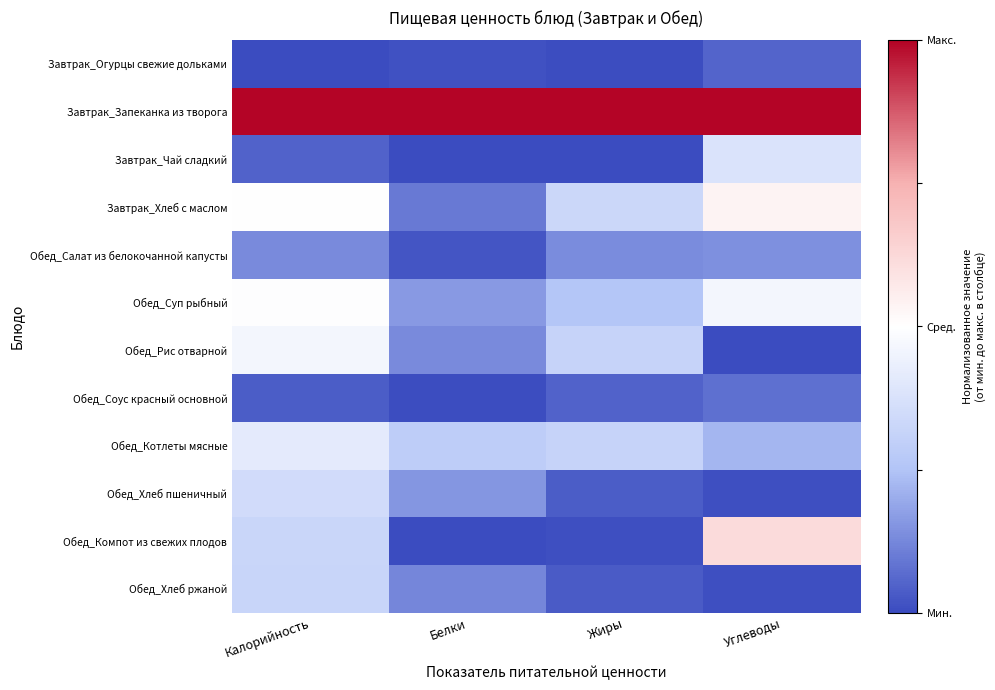

Reading right to left, extract all data points from this chart.

Завтрак_Огурцы свежие дольками: Углеводы=-0.9	Жиры=-1.0	Белки=-1.0	Калорийность=-1.0
Завтрак_Запеканка из творога: Углеводы=1.0	Жиры=1.0	Белки=1.0	Калорийность=1.0
Завтрак_Чай сладкий: Углеводы=-0.2	Жиры=-1.0	Белки=-1.0	Калорийность=-0.9
Завтрак_Хлеб с маслом: Углеводы=0.1	Жиры=-0.3	Белки=-0.8	Калорийность=-0.0
Обед_Салат из белокочанной капусты: Углеводы=-0.7	Жиры=-0.7	Белки=-1.0	Калорийность=-0.7
Обед_Суп рыбный: Углеводы=-0.1	Жиры=-0.5	Белки=-0.7	Калорийность=-0.0
Обед_Рис отварной: Углеводы=-1.0	Жиры=-0.4	Белки=-0.7	Калорийность=-0.1
Обед_Соус красный основной: Углеводы=-0.9	Жиры=-0.9	Белки=-1.0	Калорийность=-0.9
Обед_Котлеты мясные: Углеводы=-0.6	Жиры=-0.4	Белки=-0.4	Калорийность=-0.2
Обед_Хлеб пшеничный: Углеводы=-1.0	Жиры=-0.9	Белки=-0.7	Калорийность=-0.3
Обед_Компот из свежих плодов: Углеводы=0.2	Жиры=-1.0	Белки=-1.0	Калорийность=-0.3
Обед_Хлеб ржаной: Углеводы=-1.0	Жиры=-0.9	Белки=-0.8	Калорийность=-0.4